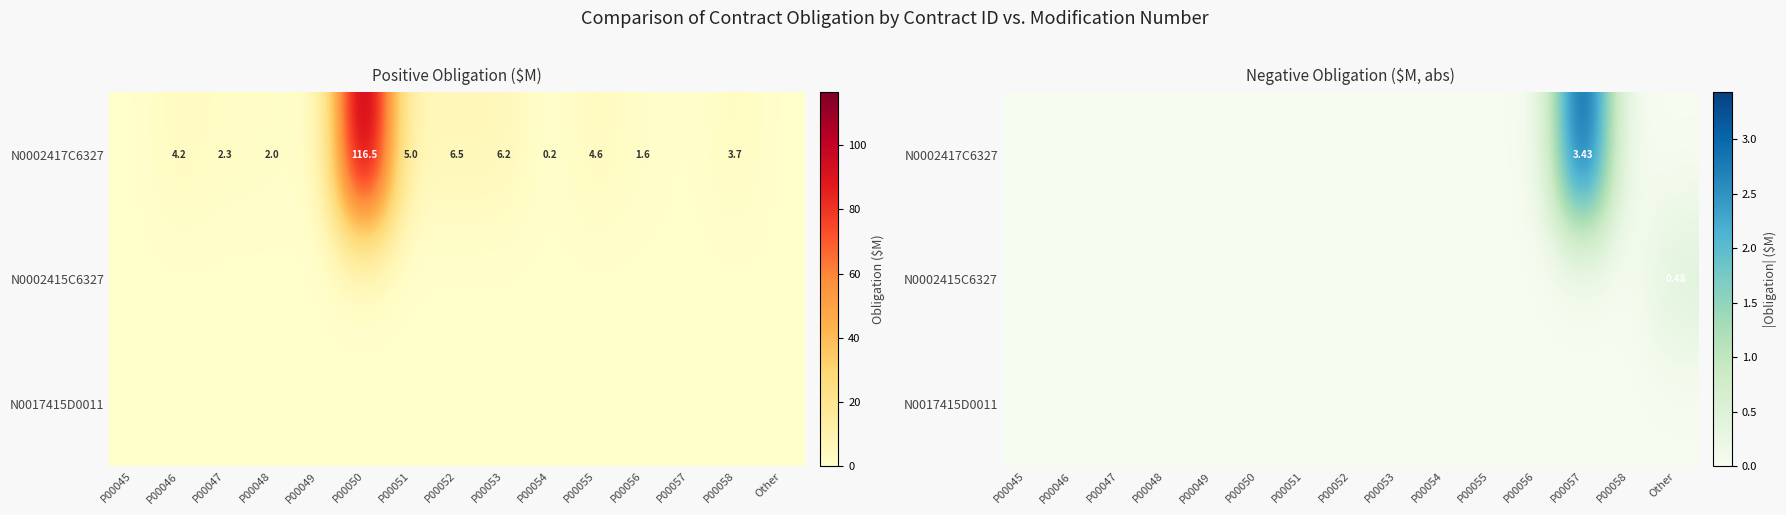

Which series has the widest spread of values?

N0002417C6327